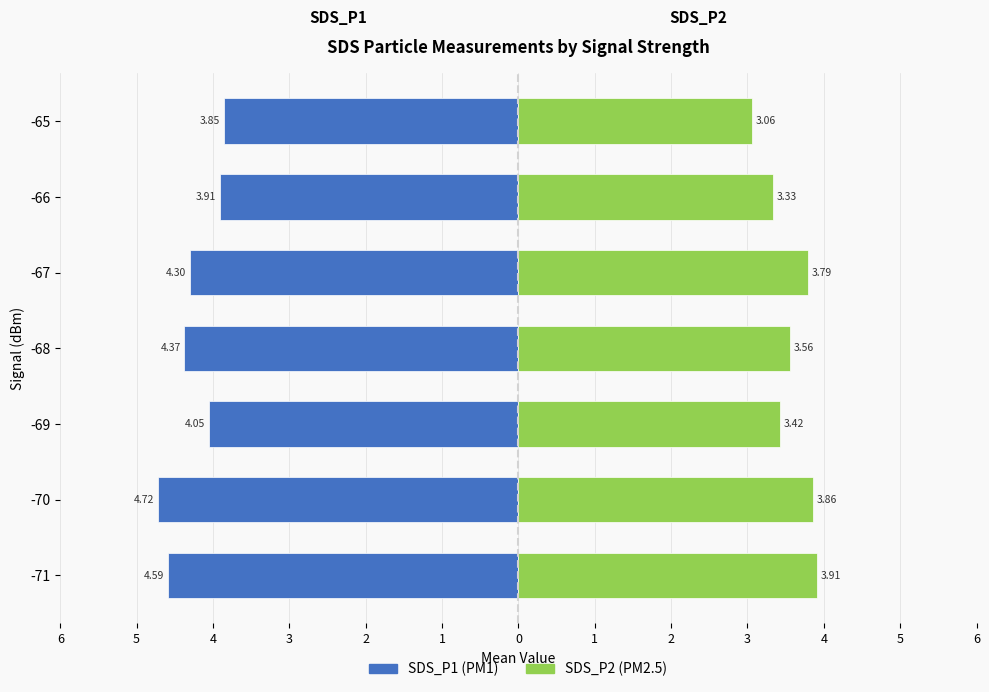

True or false: SDS_P2 has a value of 3.4 at -69.

True